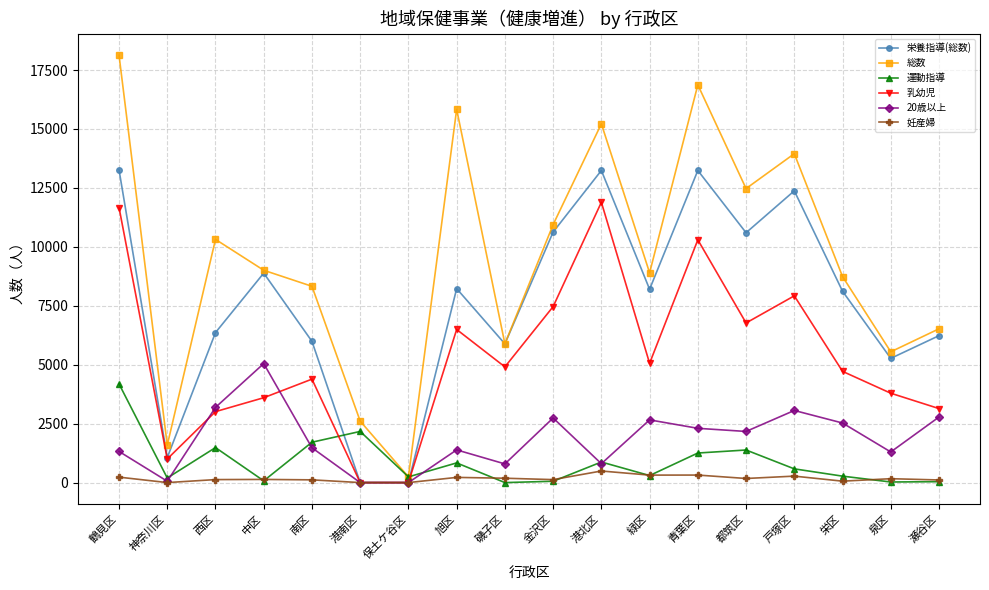

At which category does 栄養指導(総数) reach its first local peak?

中区